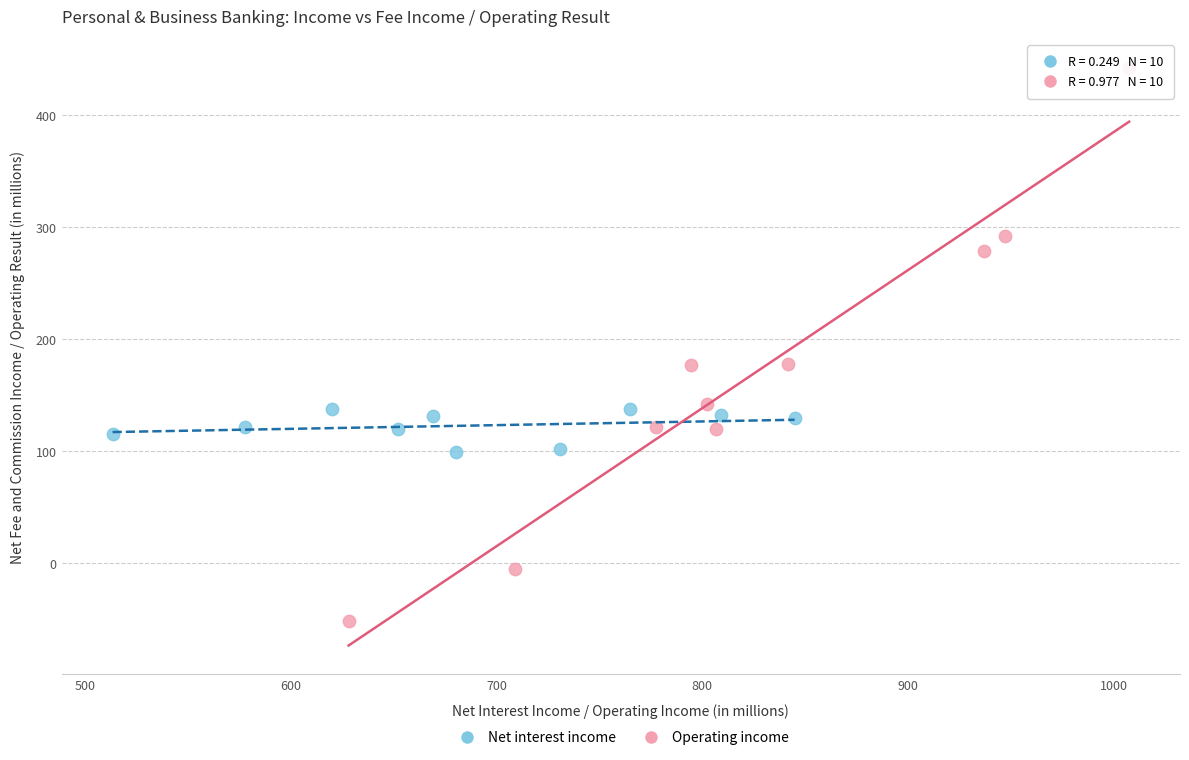

Which series reaches the minimum Y coordinate?

Operating income